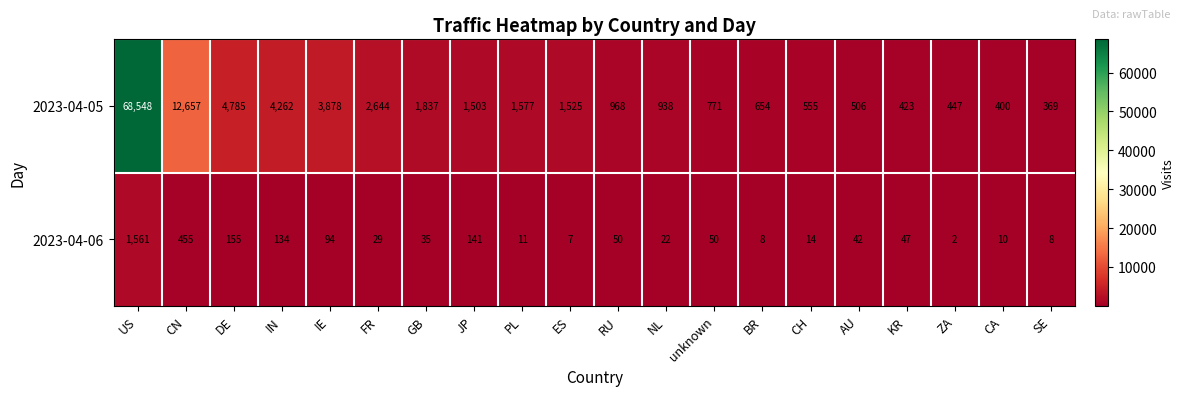

What value does the 2023-04-05 series have at RU, to the nearest 50?

950